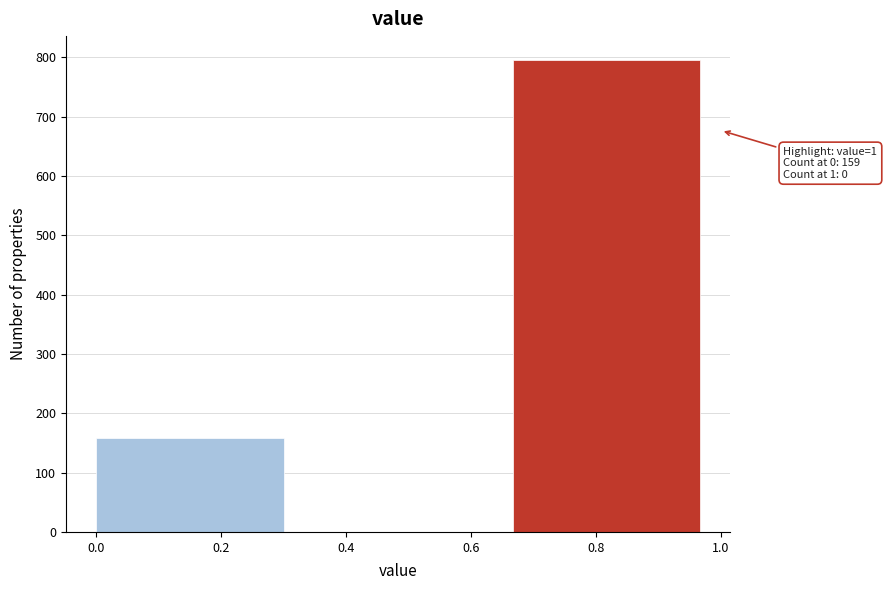

Which range on the x-axis has the tallest bar?

0.66 to 1.00